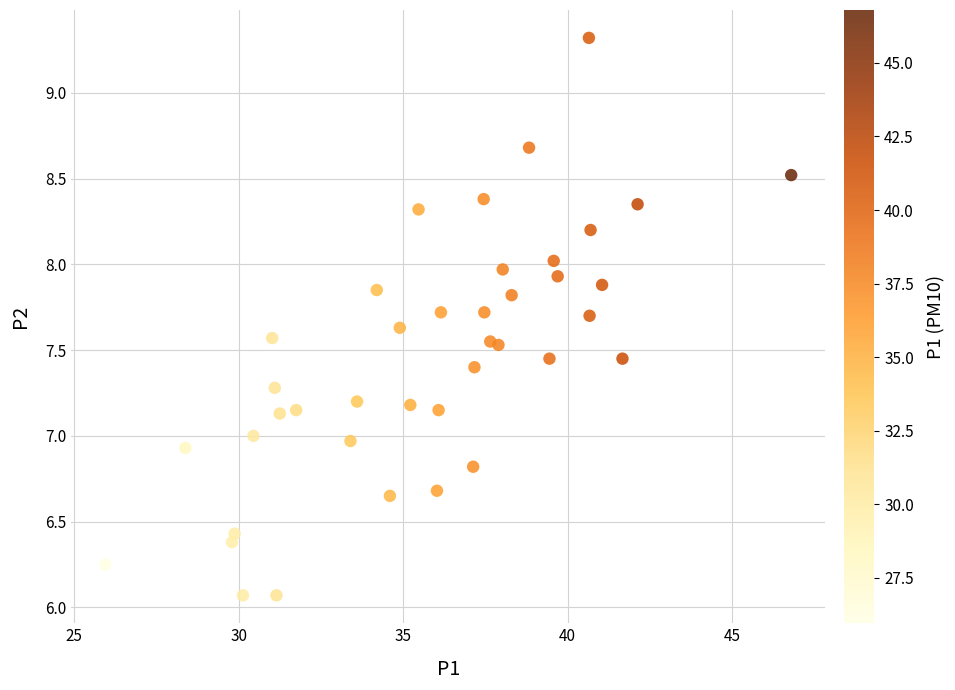

What is the range of X values (max minus min)?

20.8